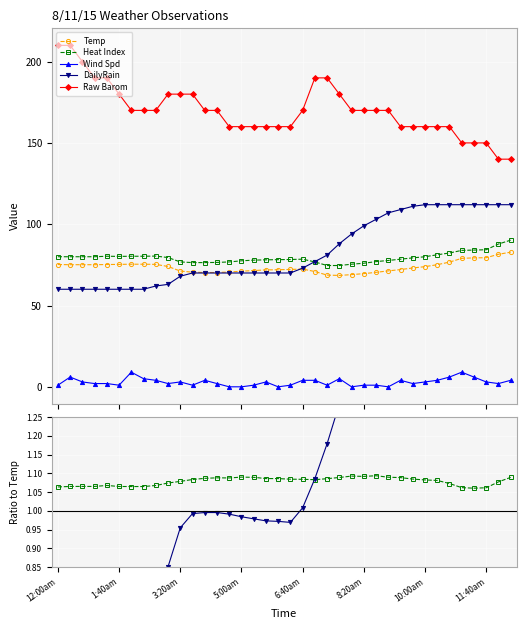

How many distinct data groups are displayed?

5